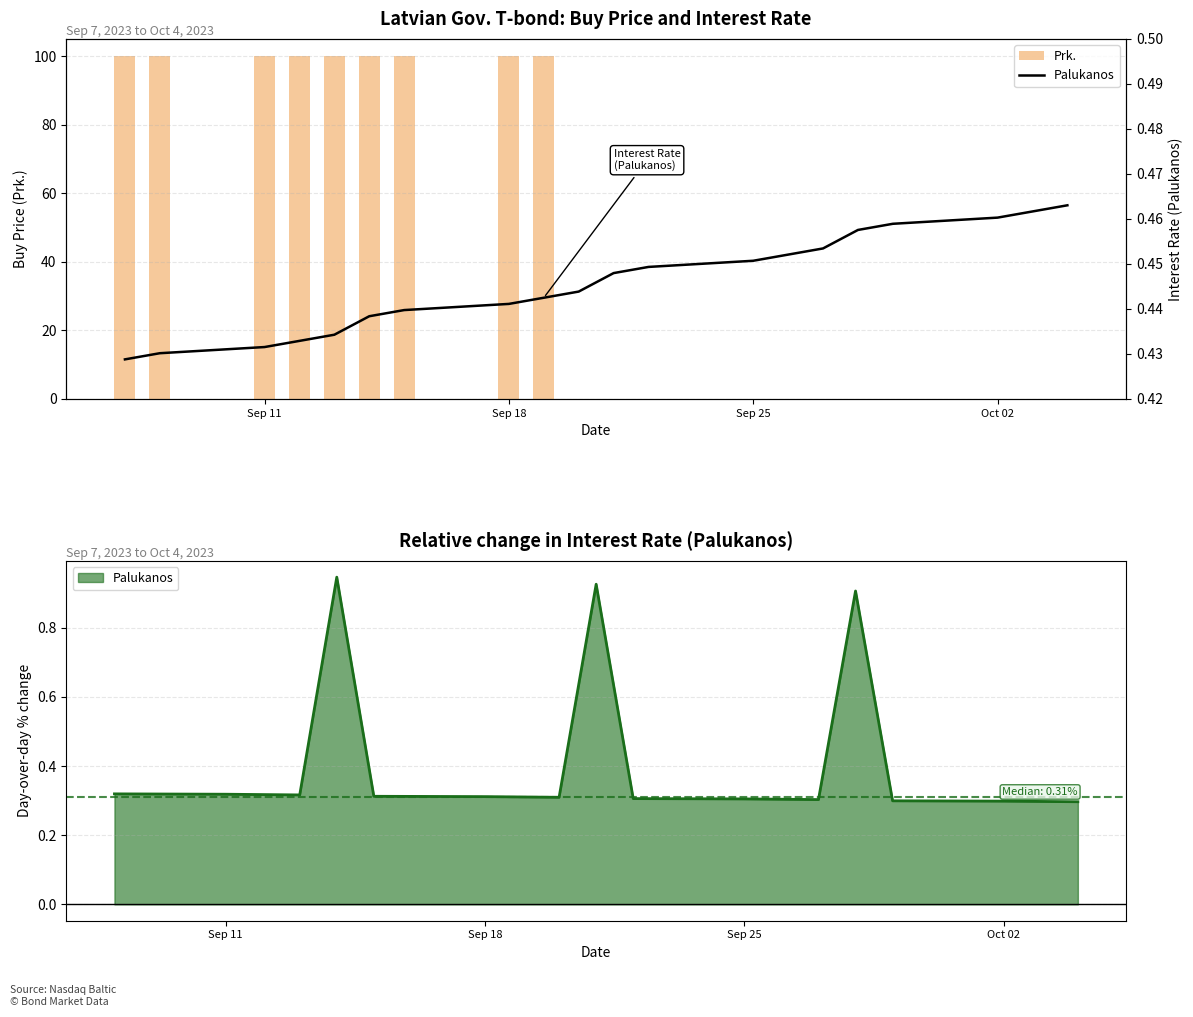

What is the highest value of the Prk. series?

100.1